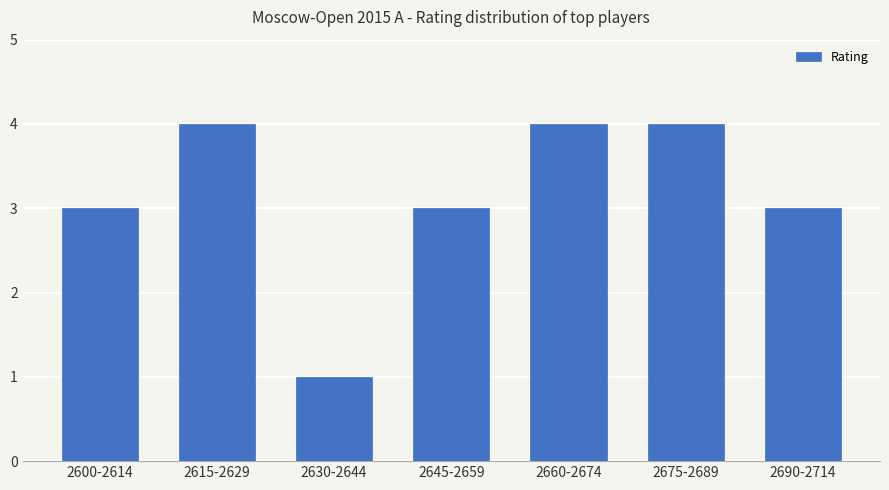

The value at 2645-2659 is 4. True or false?

False